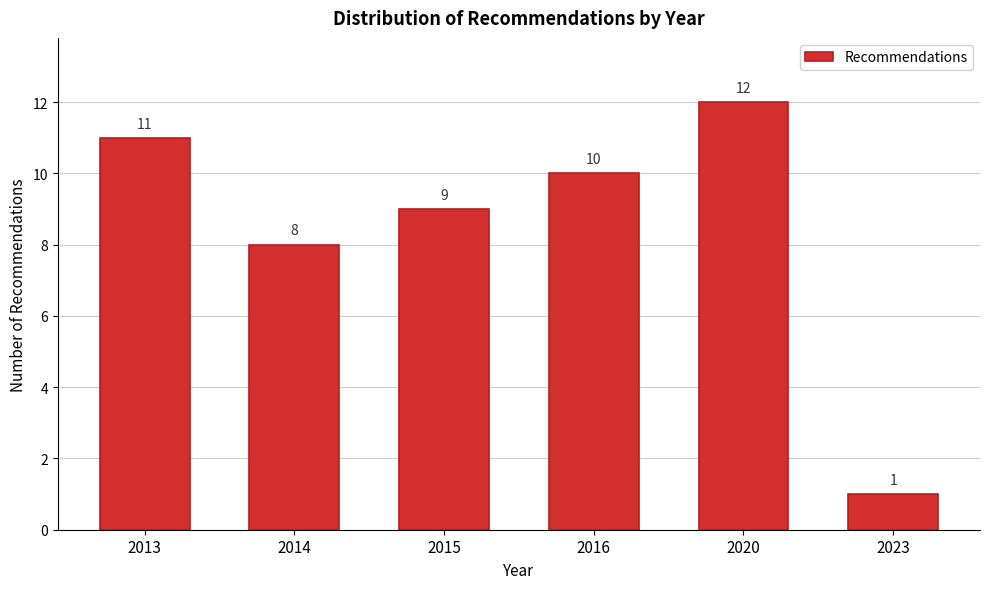

Reading left to right, list all the values displayed in this chart.

2013=11	2014=8	2015=9	2016=10	2020=12	2023=1